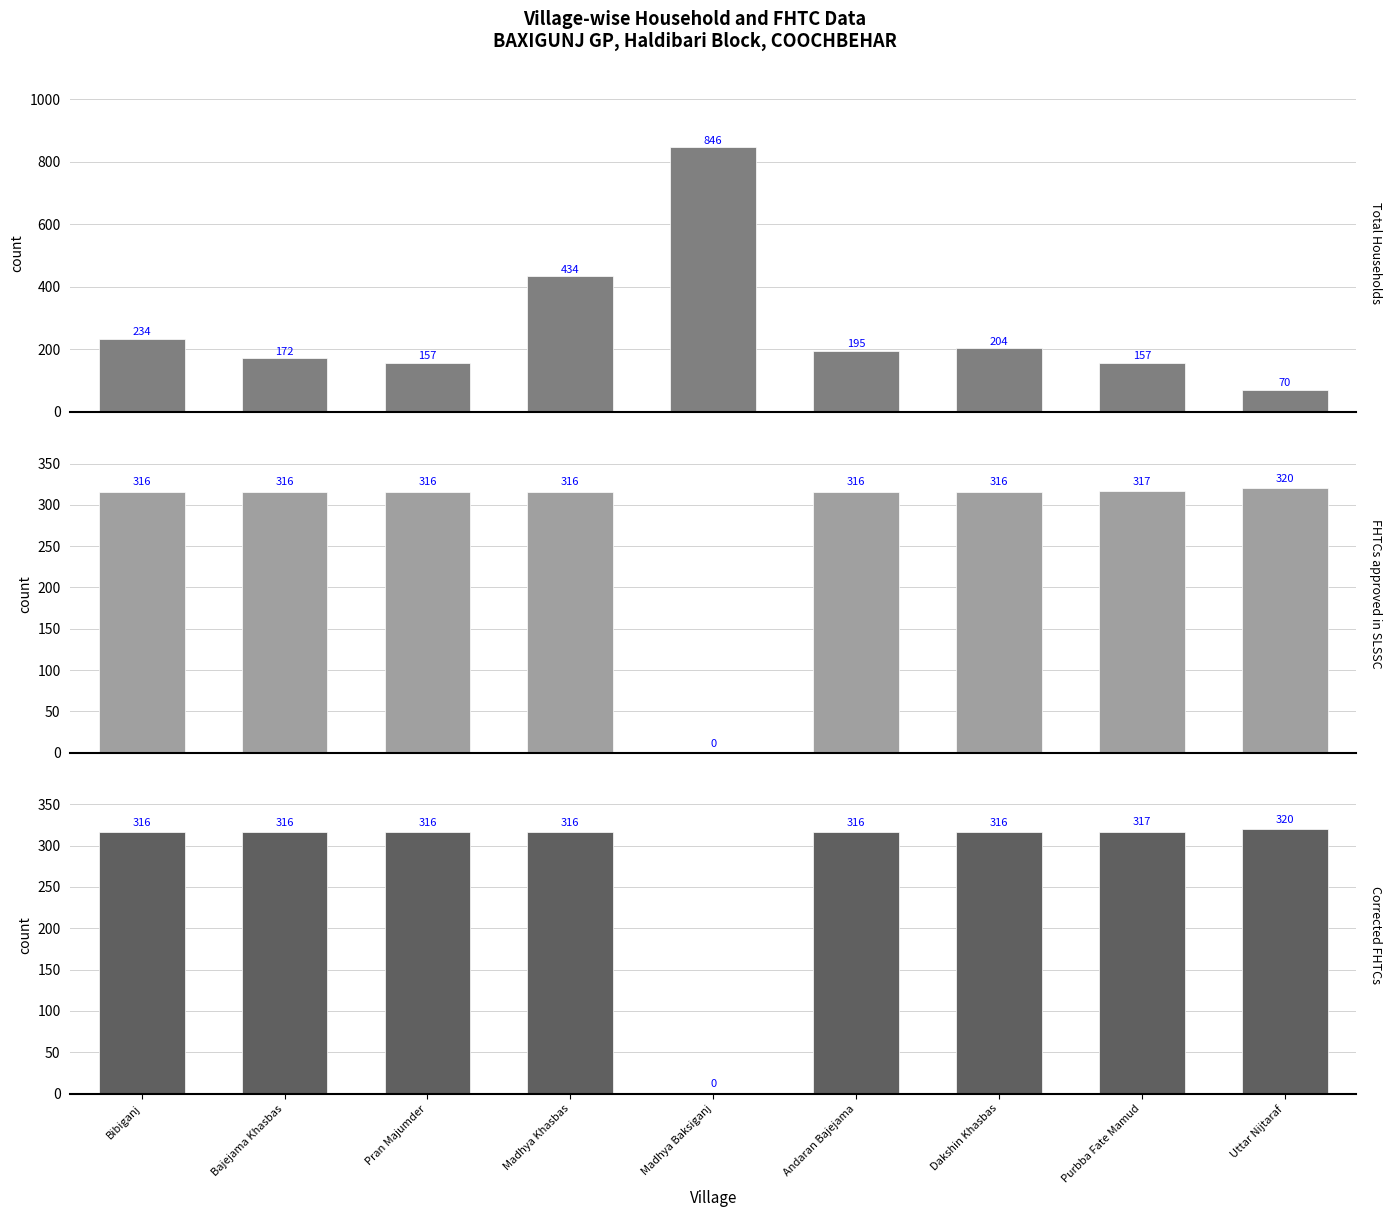

What is the maximum value for FHTCs approved in SLSSC?

320